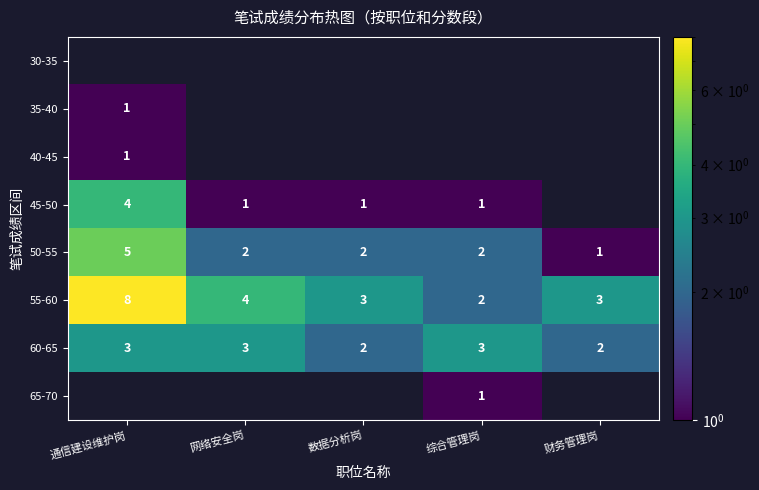

The 55-60 series shows 2 at 综合管理岗. True or false?

True